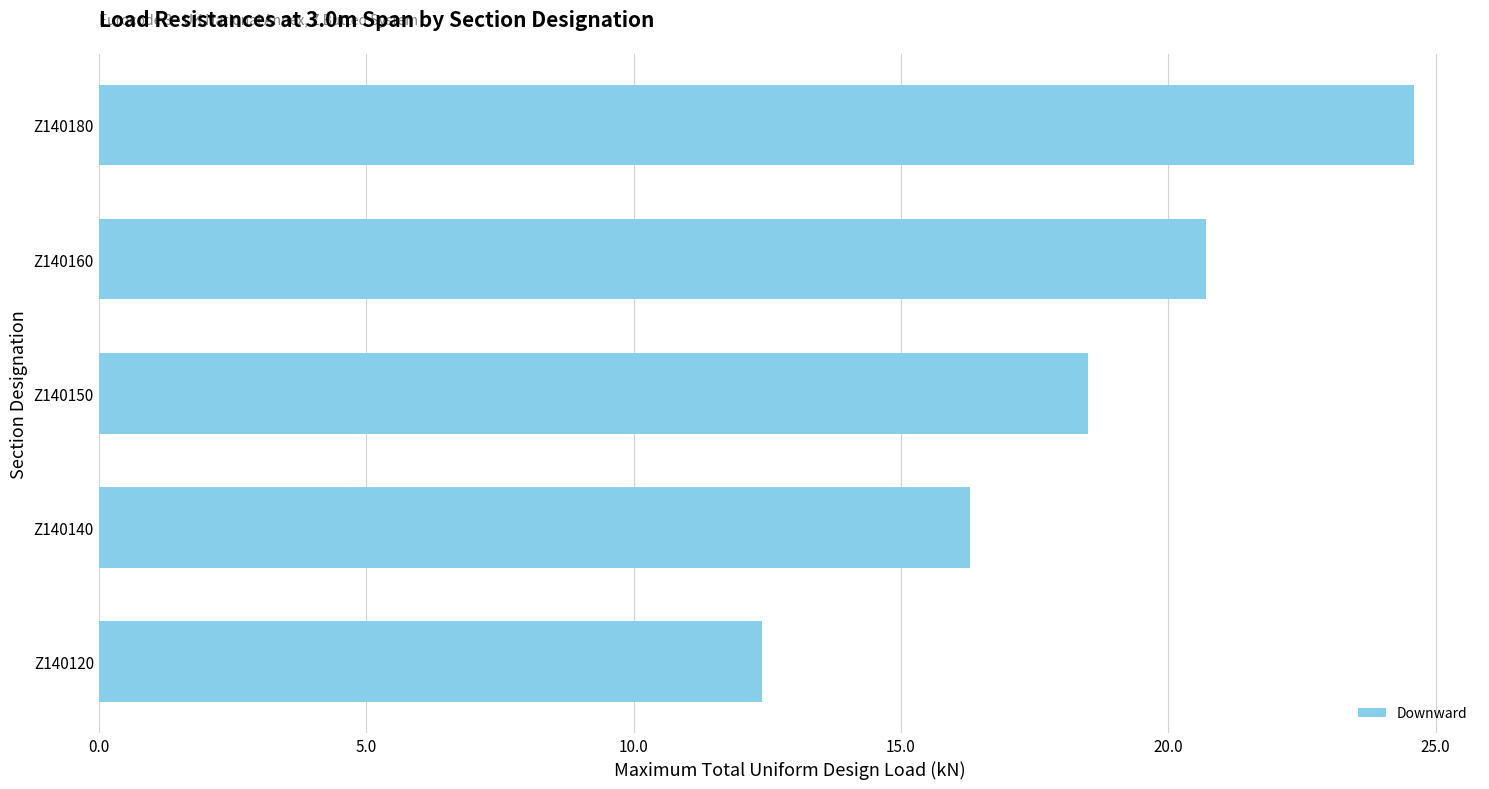

List the labels in order of value, smallest first.

Z140120, Z140140, Z140150, Z140160, Z140180